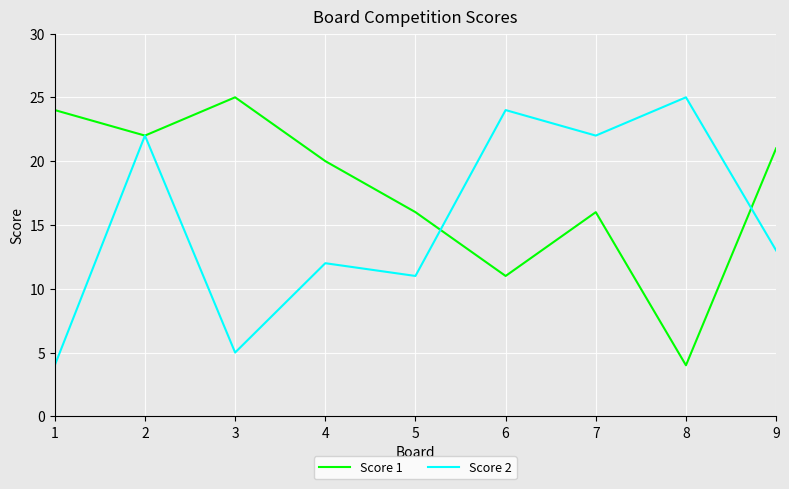

What is the lowest value of the Score 2 series?

4